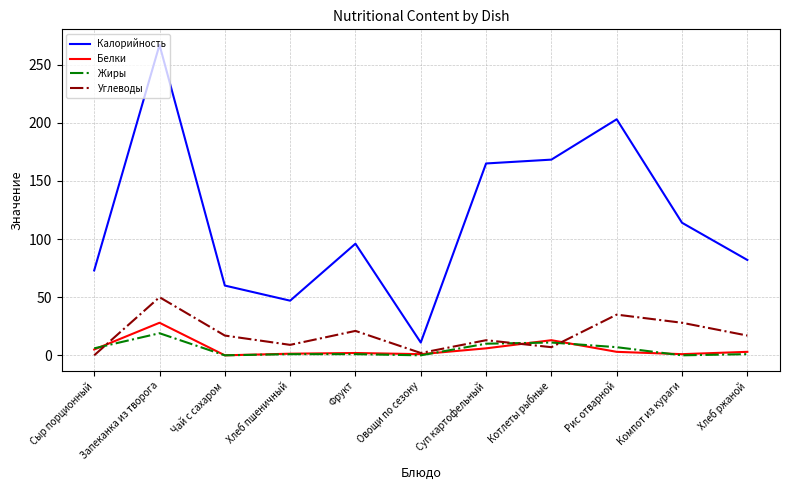

Which series has the widest spread of values?

Калорийность